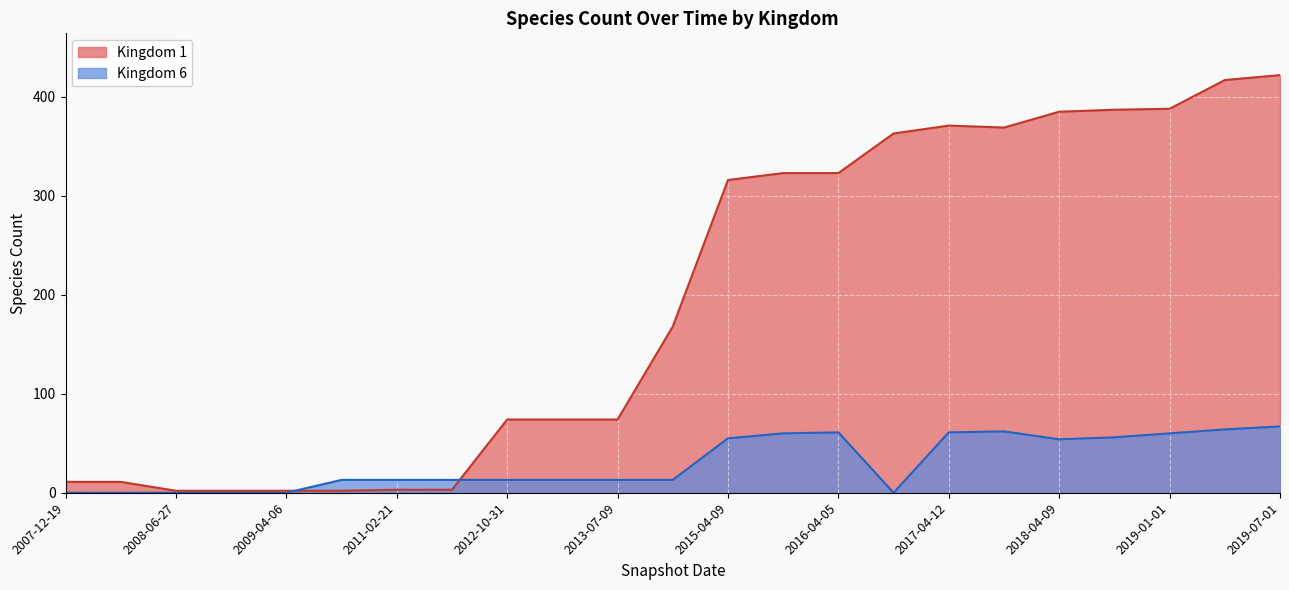

Rank the series by their maximum value, from highest to lowest.

Kingdom 1, Kingdom 6